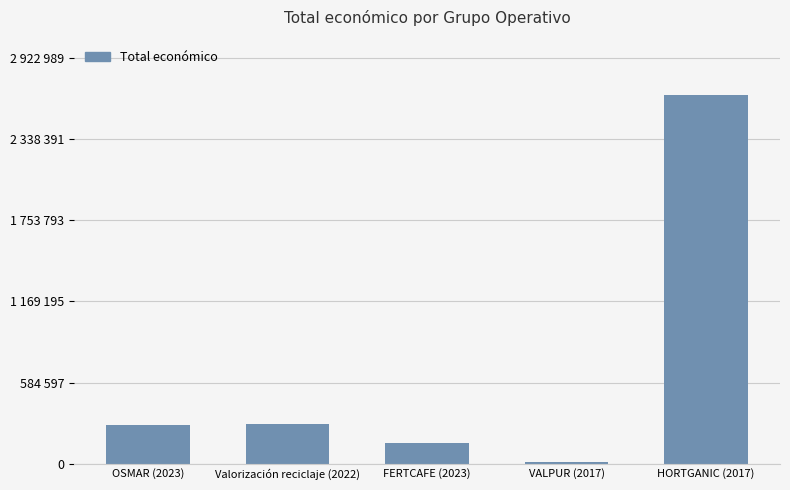

At which label is the value closest to 1334631?

Valorización reciclaje (2022)